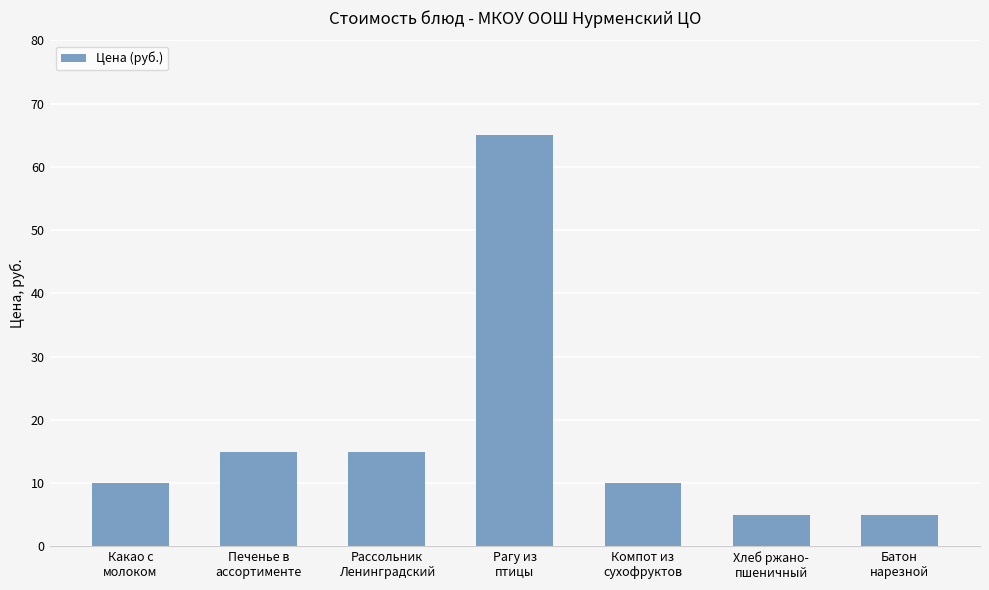

What is the label of the 5th bar from the left?

Компот из
сухофруктов